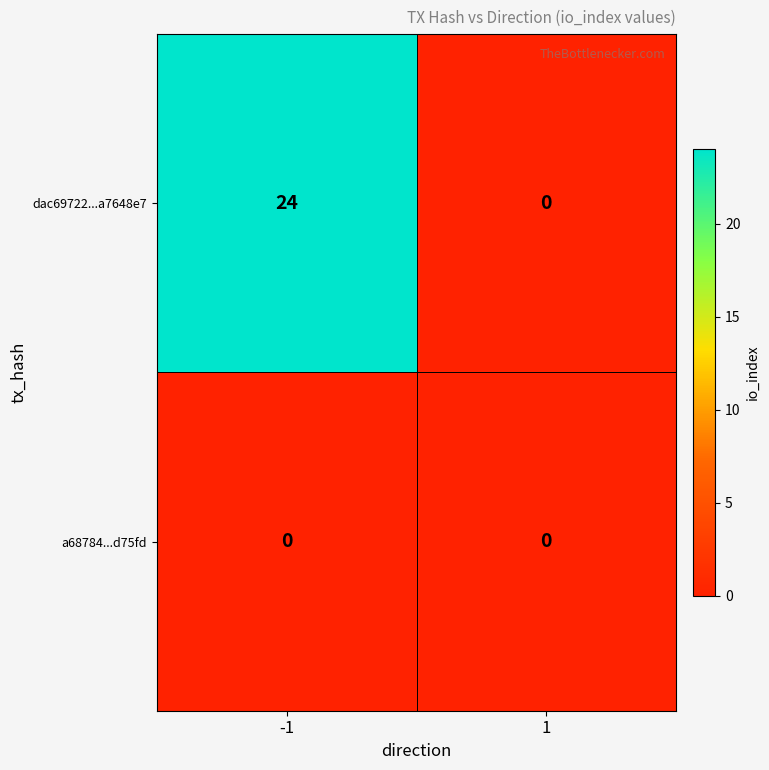

The value of dac69722...a7648e7 at -1 is 38. True or false?

False